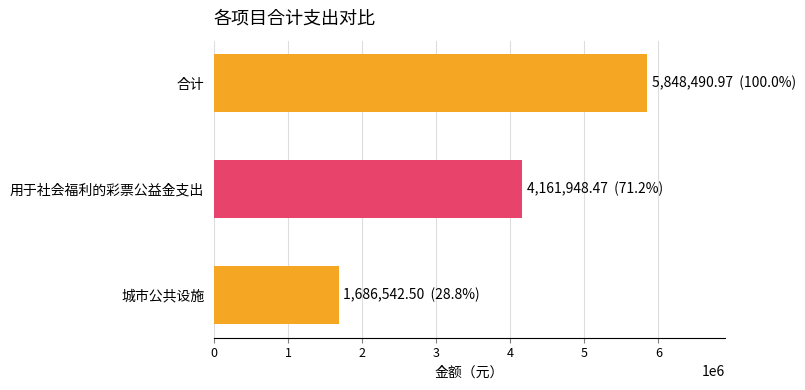

Reading top to bottom, list all the values displayed in this chart.

5848491.0	4161948.5	1686542.5